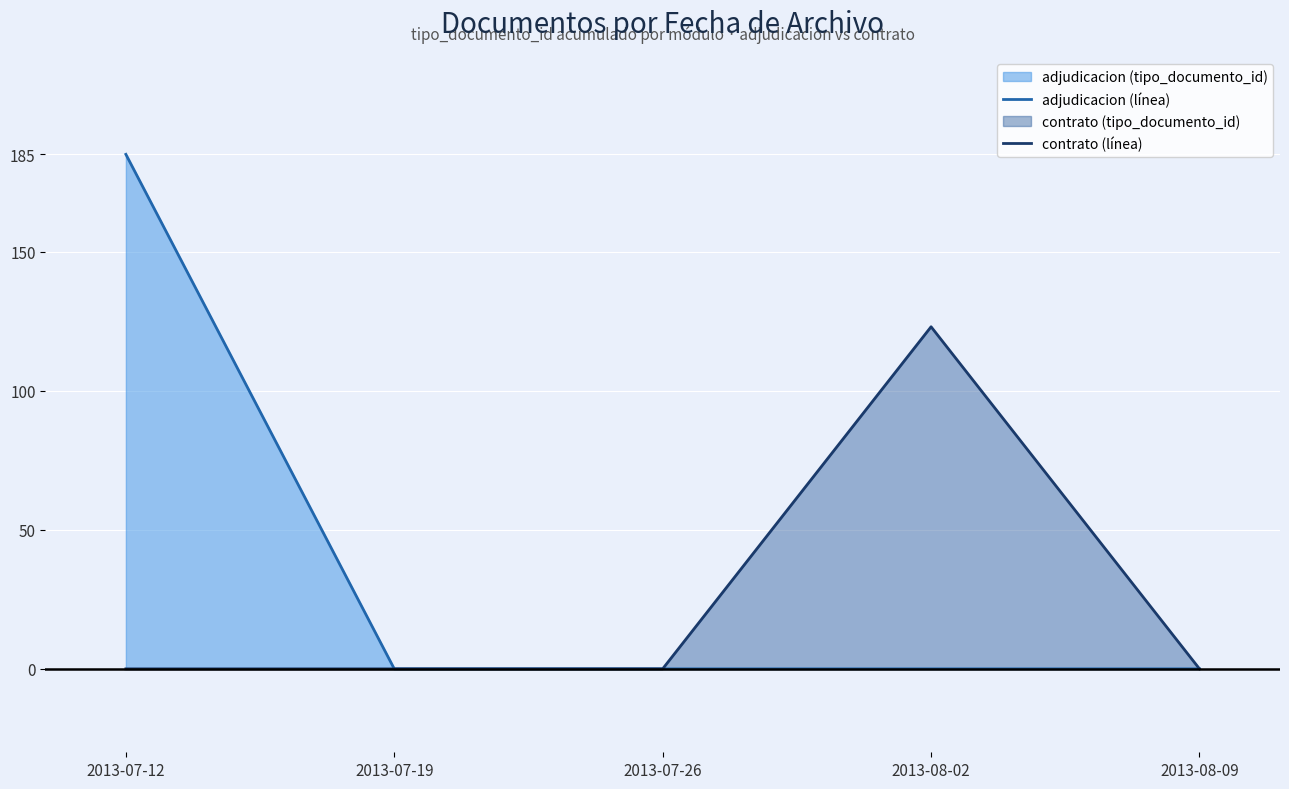

Where is adjudicacion (línea) nearest to the value 92?

2013-07-19